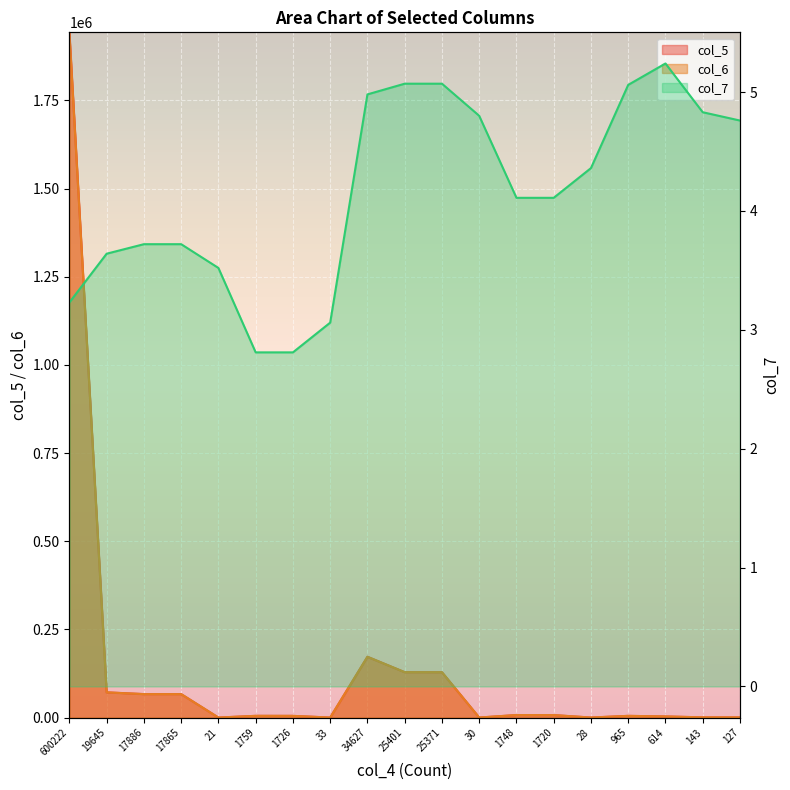

True or false: col_7 and col_5 cross at least once.

False